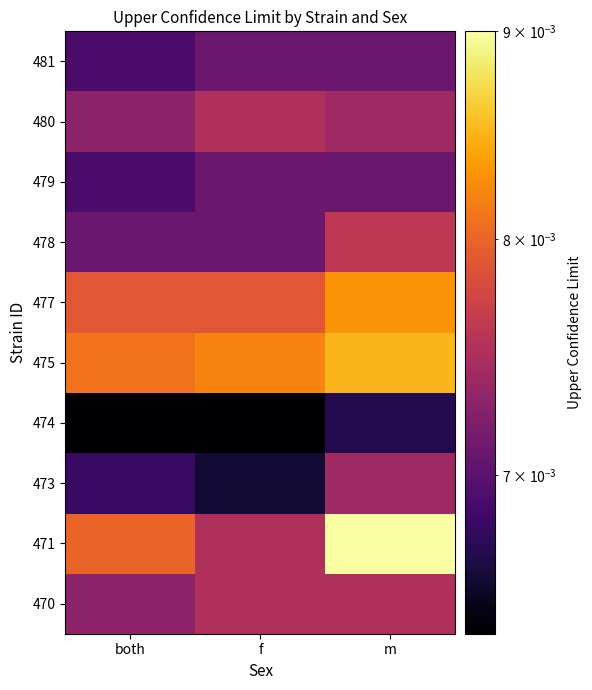

List the series in order of their peak value, lowest first.

474, 479, 481, 473, 470, 480, 478, 477, 475, 471